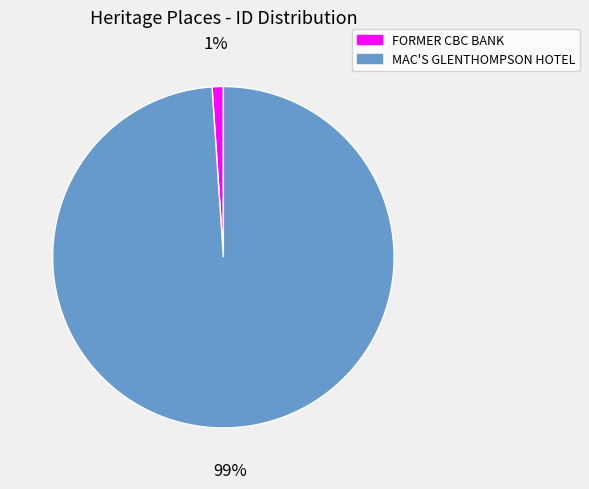

To the nearest percent, what is the difference between the largest and smallest slice percentages?

98%